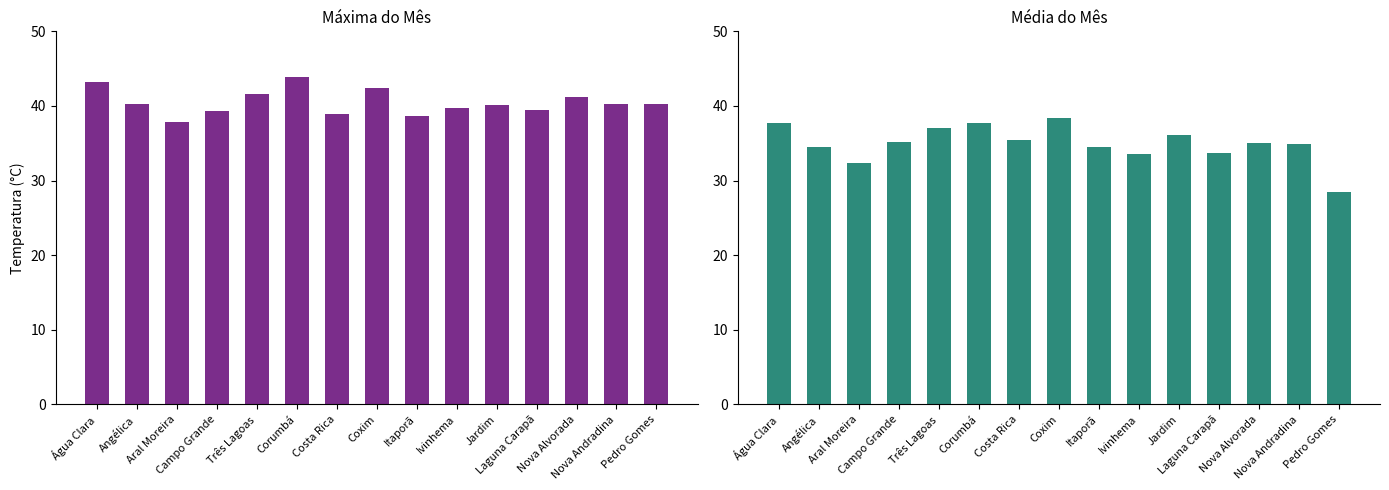

Between Costa Rica and Campo Grande, which is larger?

Campo Grande